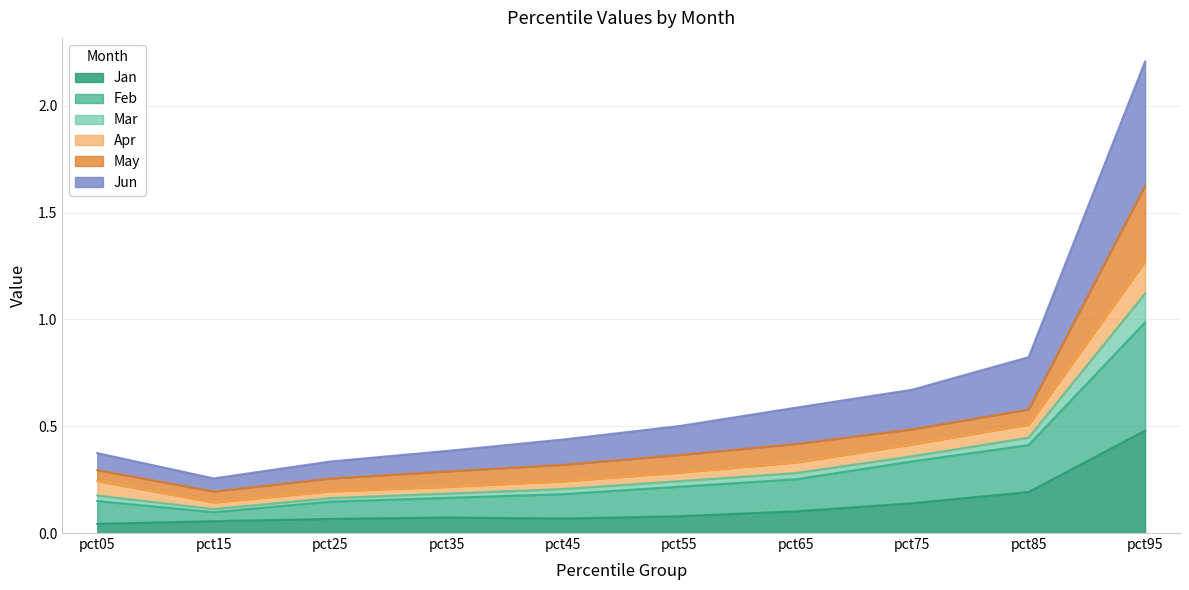

True or false: Jan has a value of 0.0 at pct35.

False